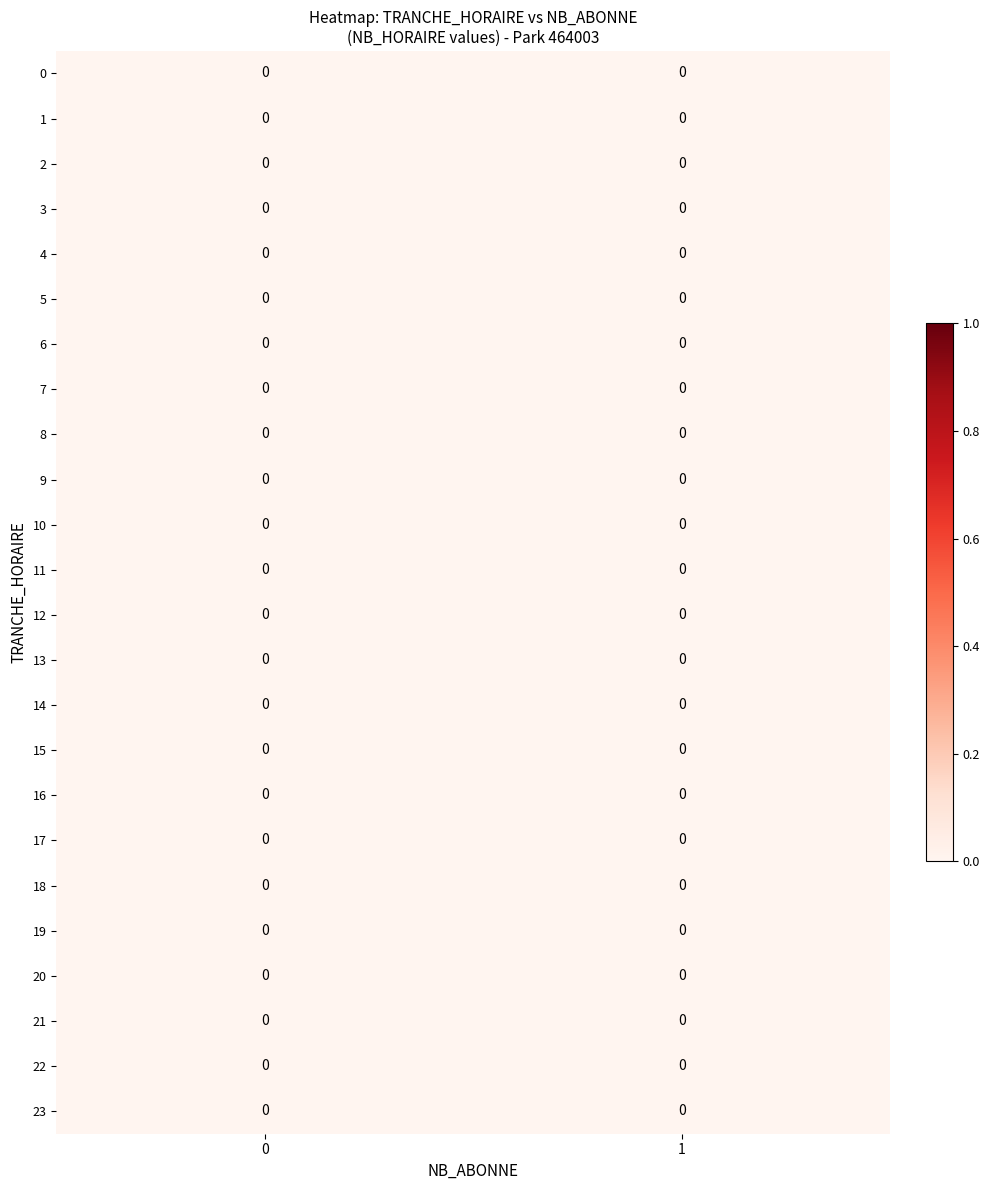

Between 12 and 18, which series saw the biggest shift?

2